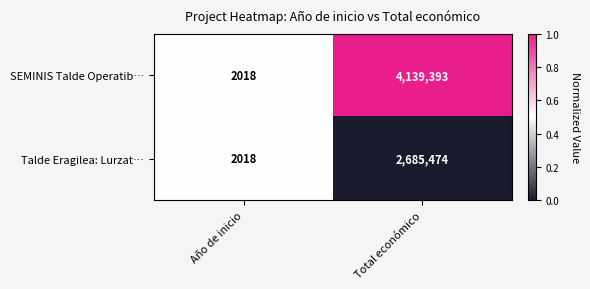

Rank the series by their average value, from lowest to highest.

Talde Eragilea: Lurzat…, SEMINIS Talde Operatib…